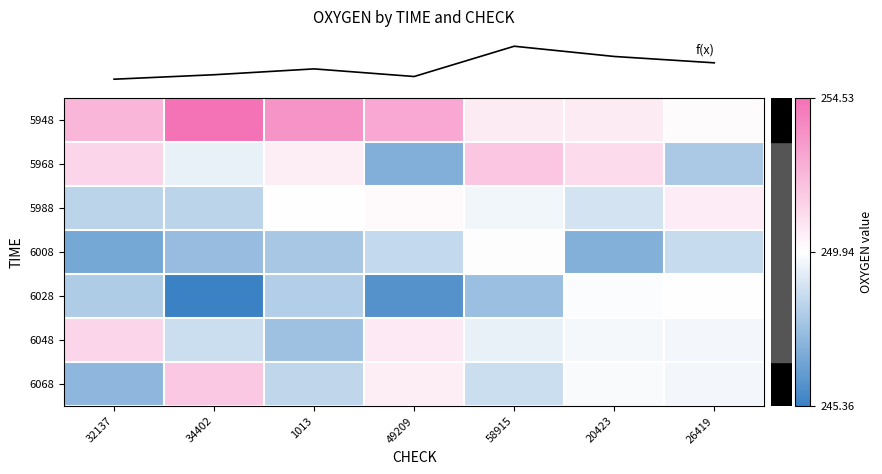

At how many categories does at least one series exceed 252?

4